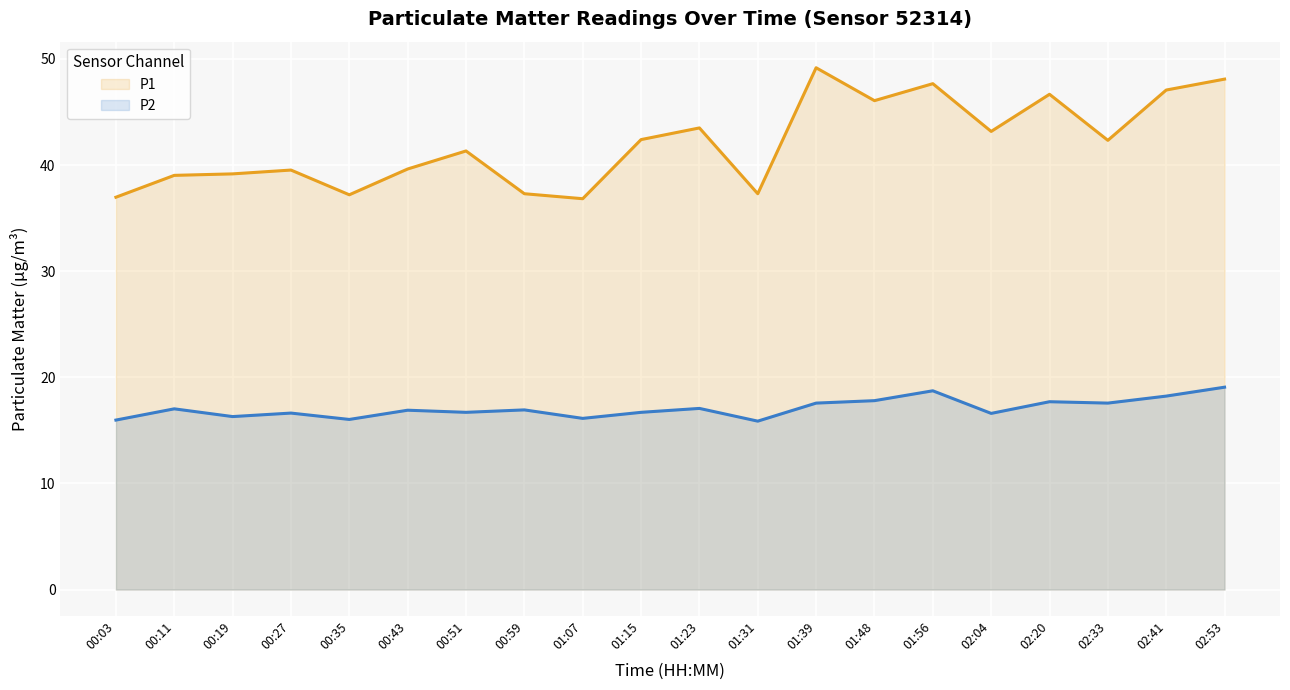

True or false: P1 and P2 cross at least once.

False